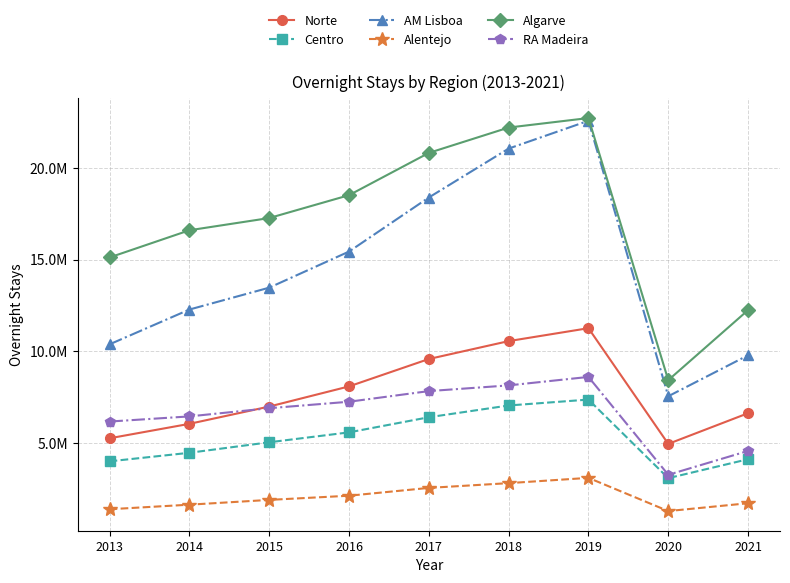

Is the value of Algarve at 2018 greater than the value of Alentejo at 2020?

Yes